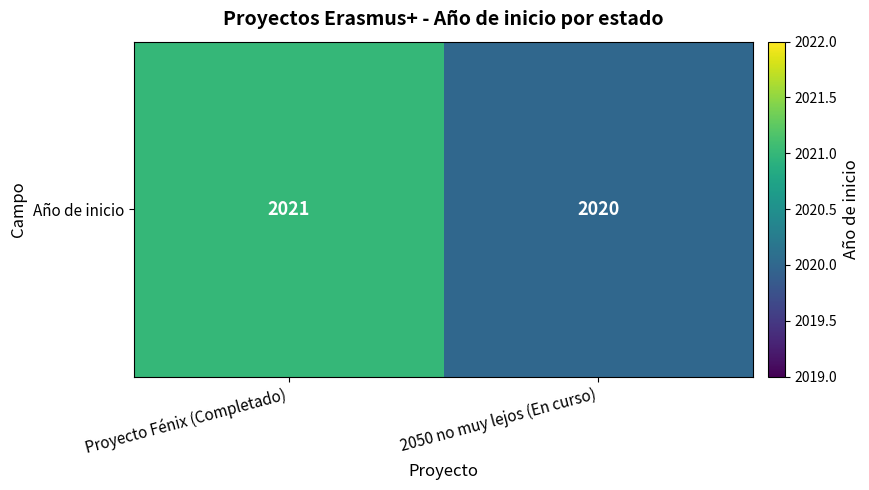

What is the ratio of the value at Proyecto Fénix (Completado) to the value at 2050 no muy lejos (En curso)?

1.0